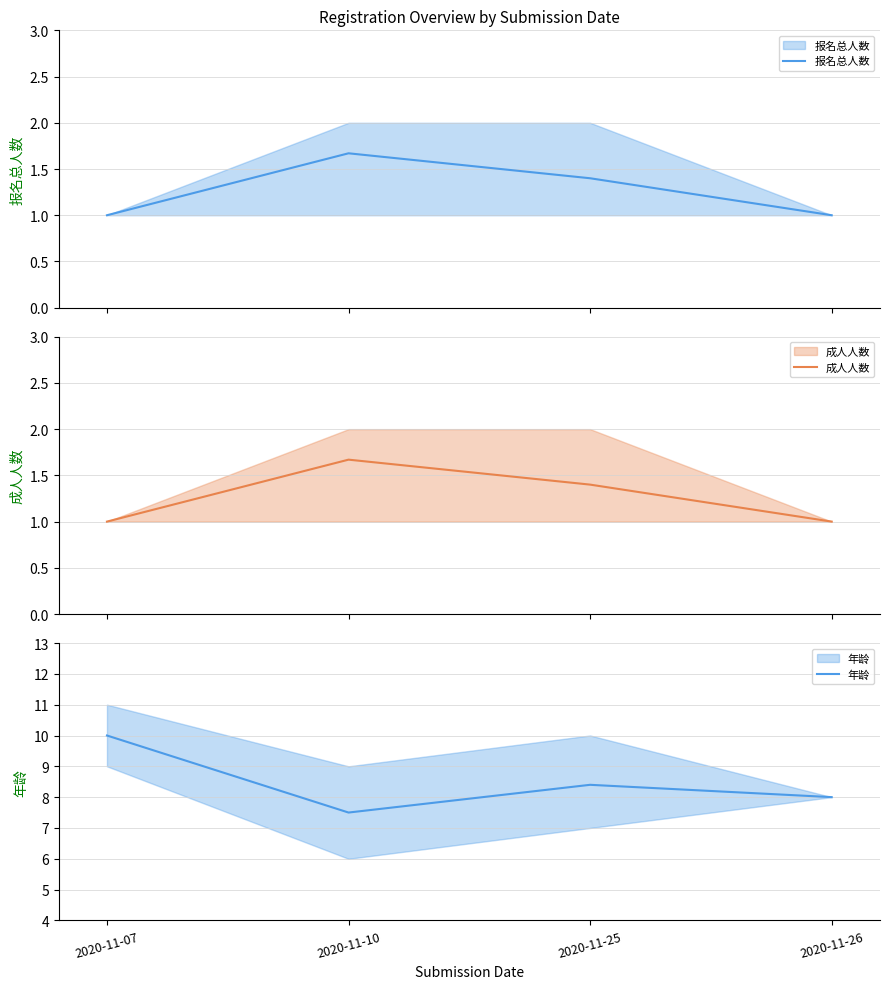

How many lines are shown in the chart?

3